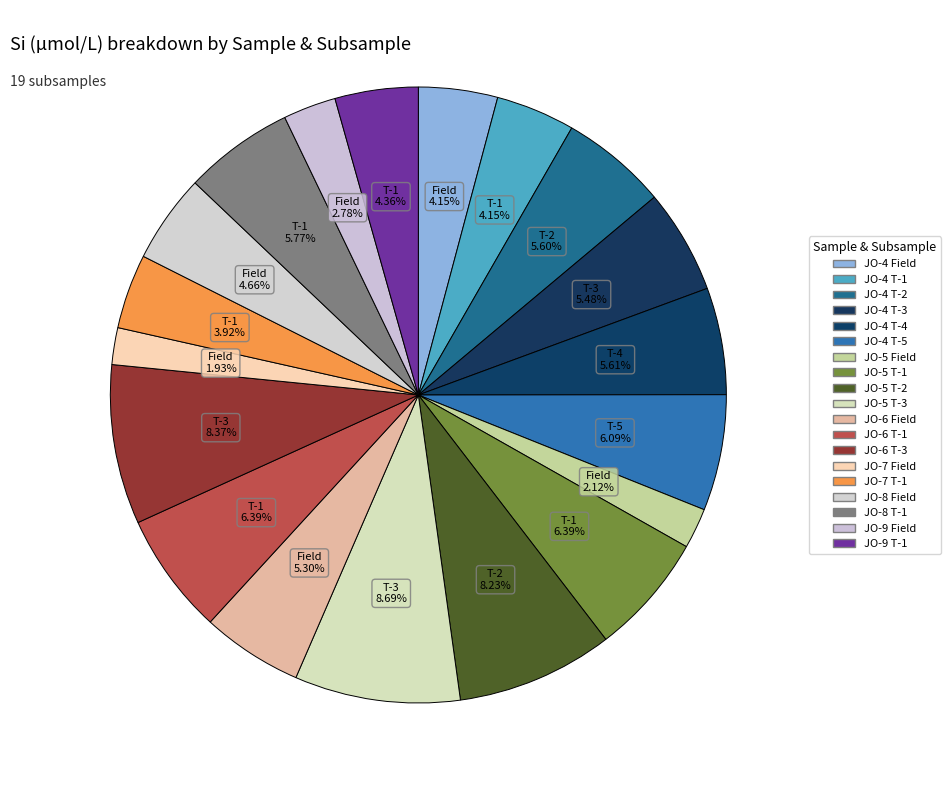

How many slices are in this pie chart?

19